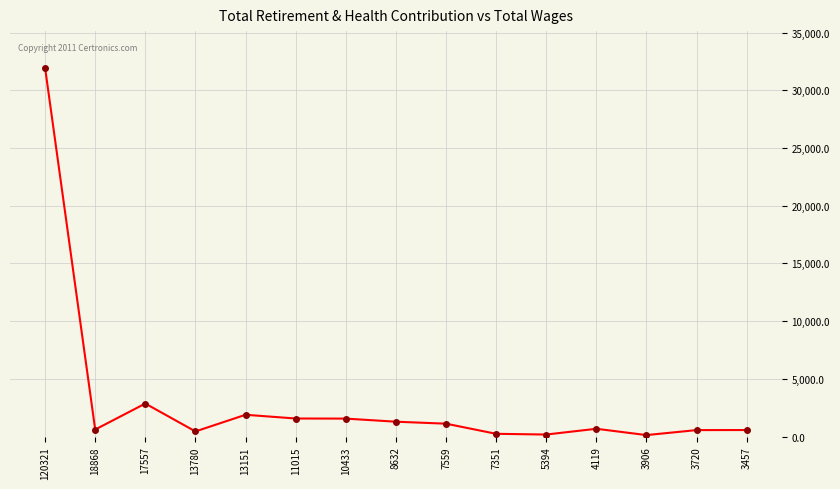

Read the value at 8632.

1284